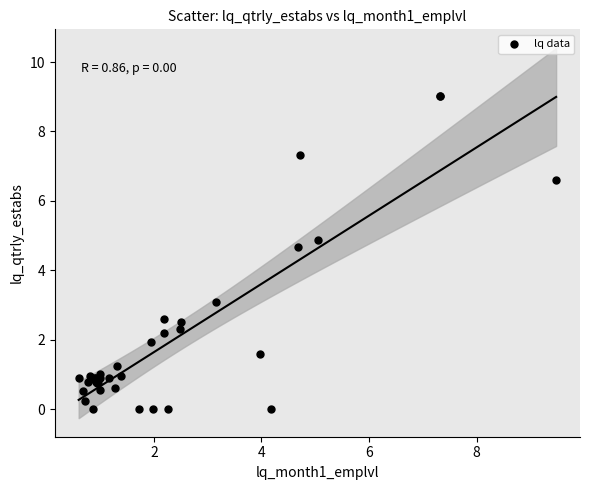

What Y value in the scatter plot is closest to 4?

4.7